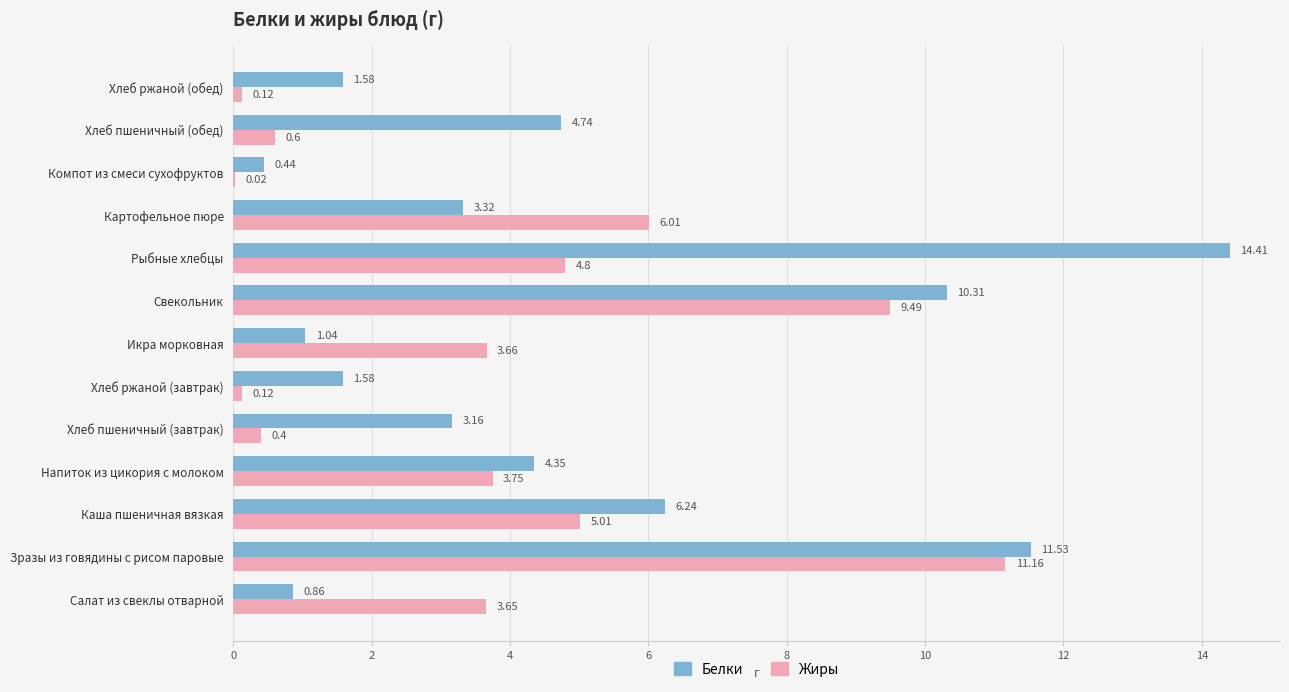

At which label is Белки closest to 7?

Каша пшеничная вязкая